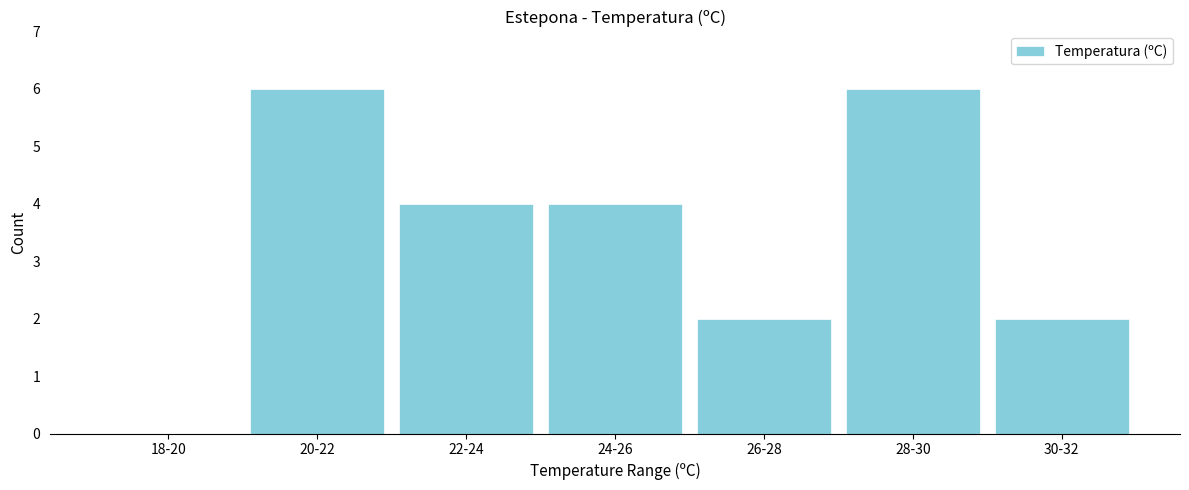

Reading left to right, what are all the values shown in this chart?

18-20=0	20-22=6	22-24=4	24-26=4	26-28=2	28-30=6	30-32=2